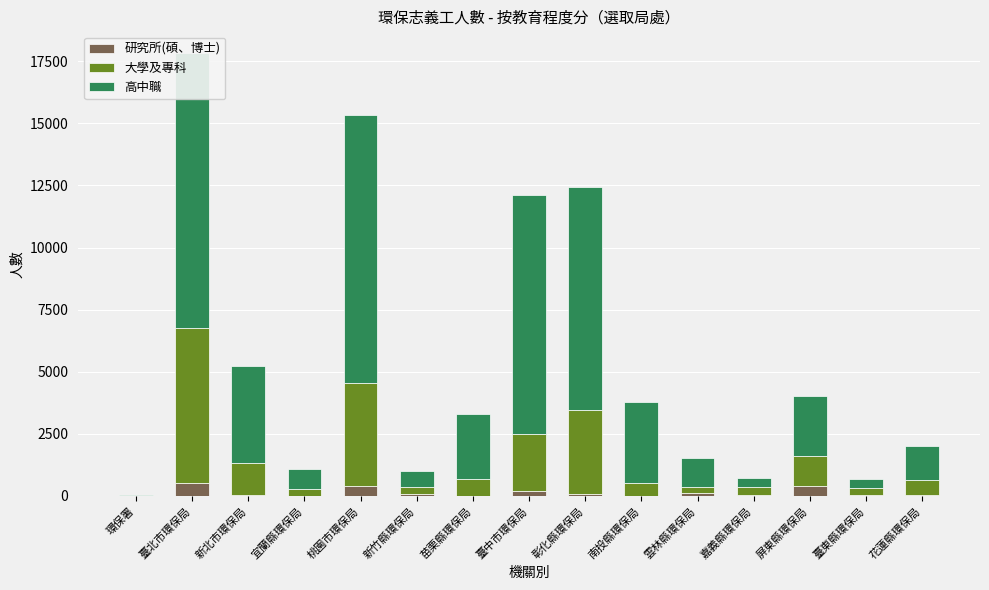

Which series has the largest range (max minus min)?

高中職